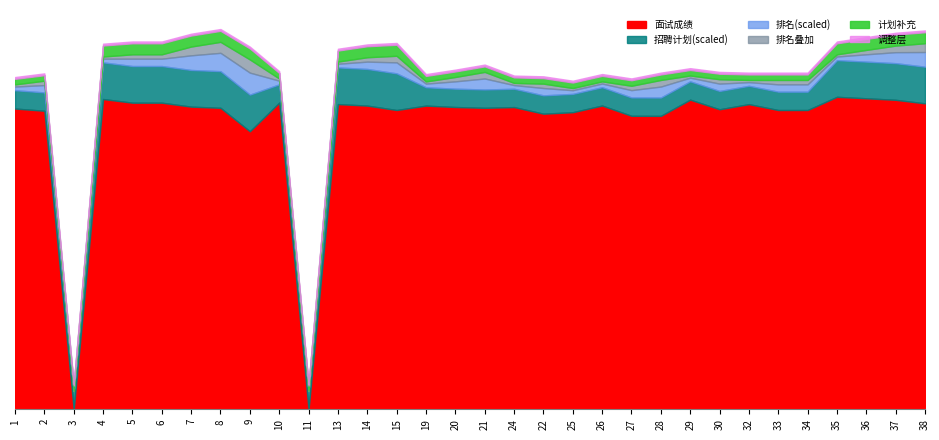

What is the sum of all 招聘计划 values?

45.0